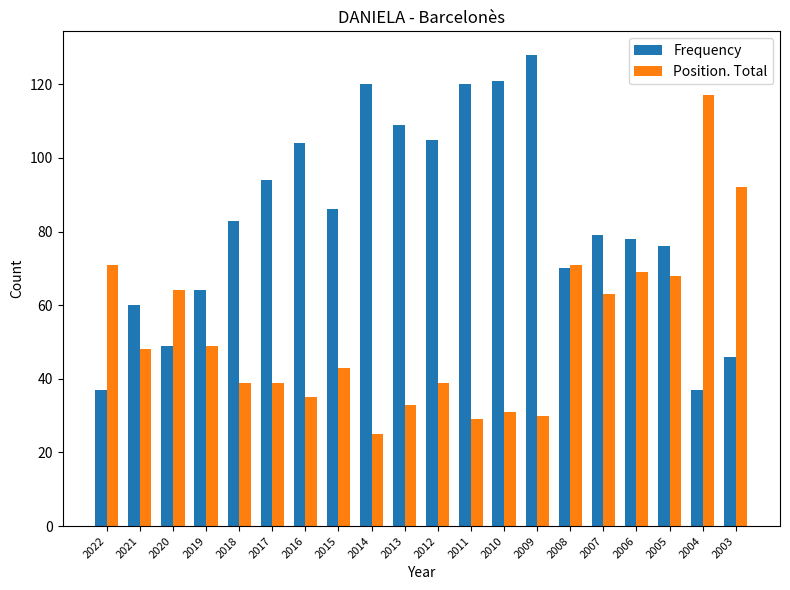

Is it true that Position. Total equals 102 at 2005?

False